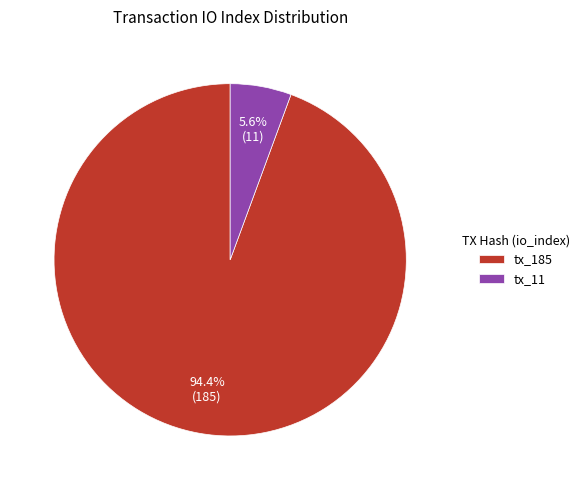

To the nearest percent, what portion does tx_185 represent?

94%